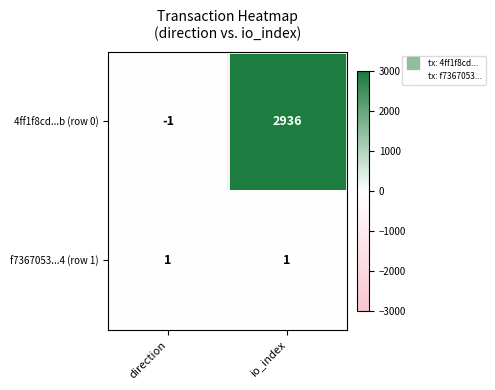

What is the total value across all series at io_index?

2937